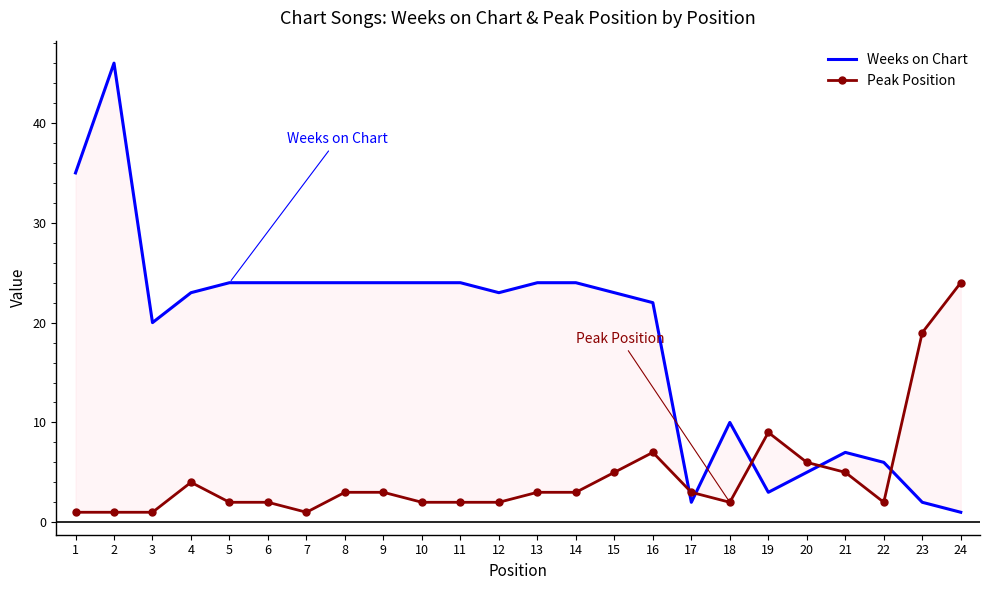

Which series changed the most between 7 and 19?

Weeks on Chart